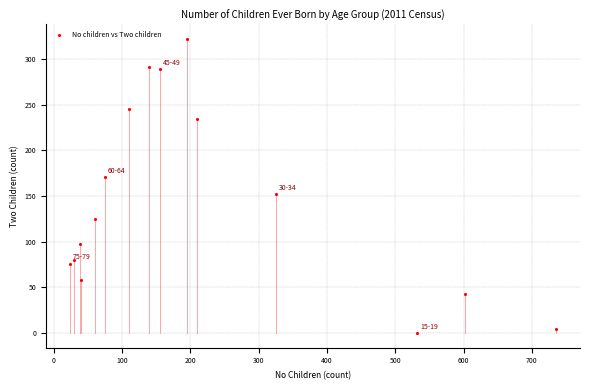

What is the range of Y values (max minus min)?

322